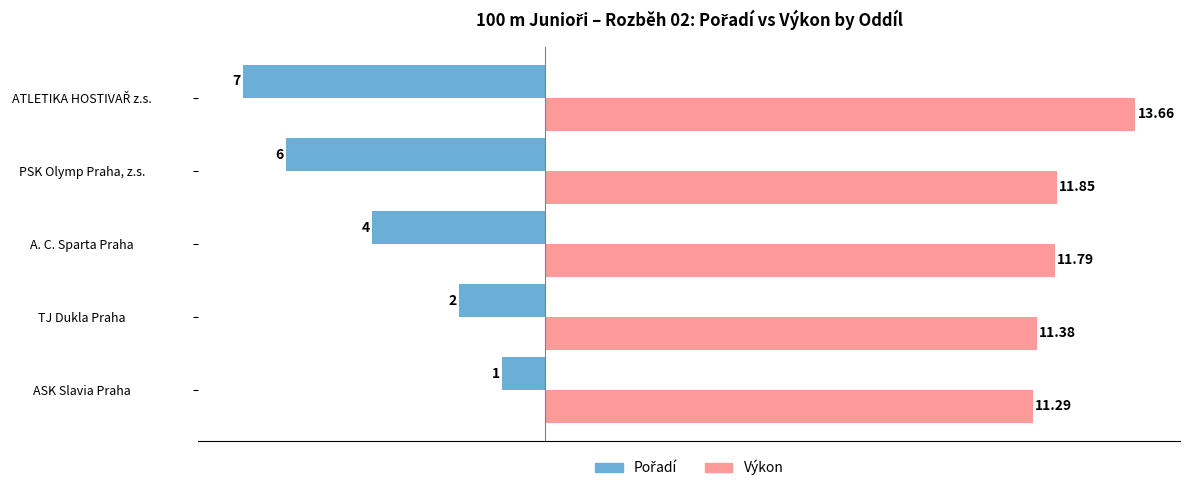

What is the average value of the Výkon series?

12.0